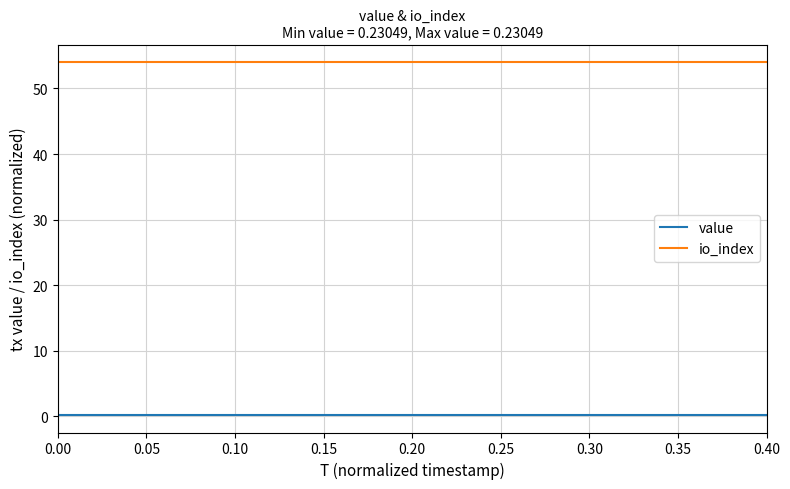

True or false: io_index and value intersect in this chart.

False